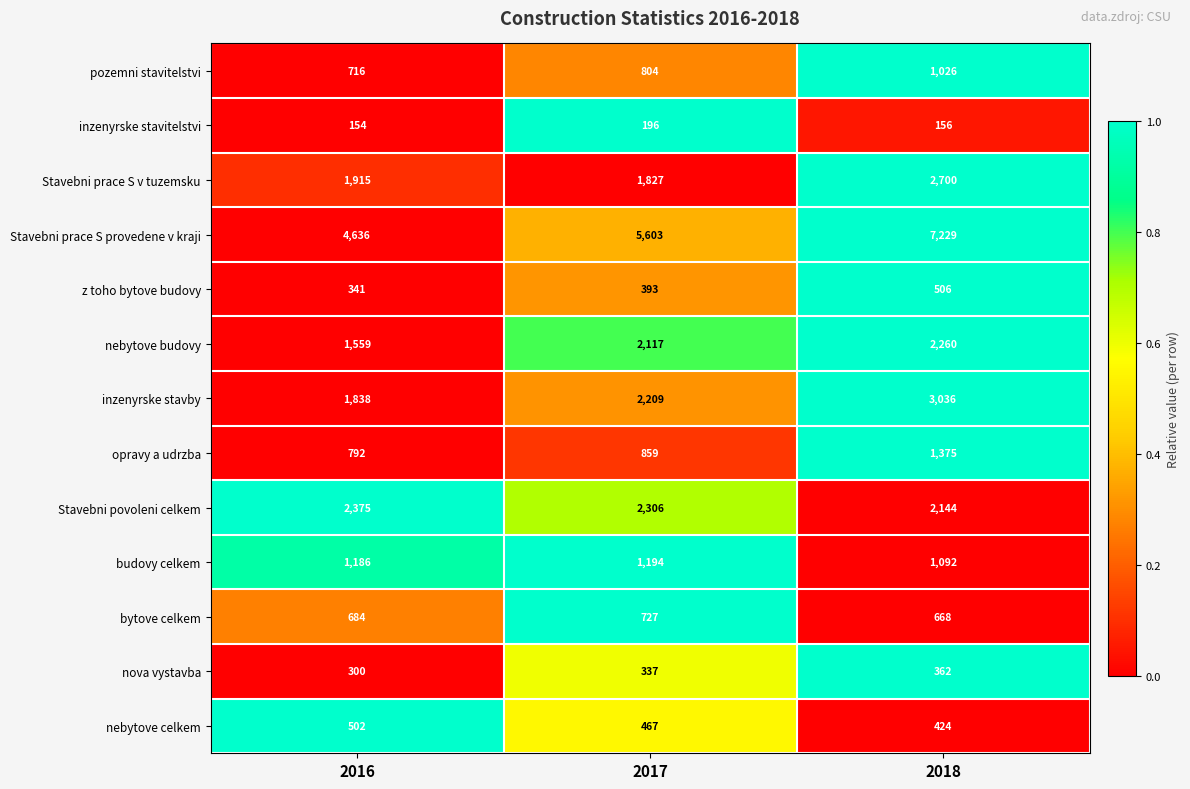

What is the difference between the bytove celkem values at 2016 and 2018?

16